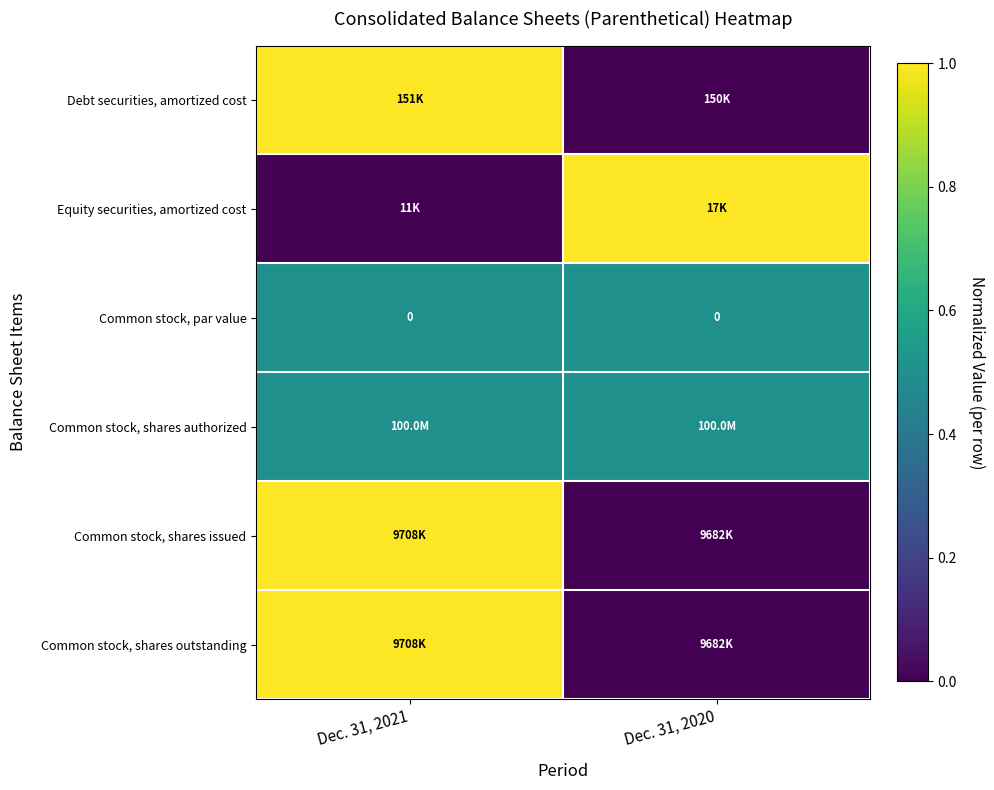

What is the maximum value shown in the chart?

1.0